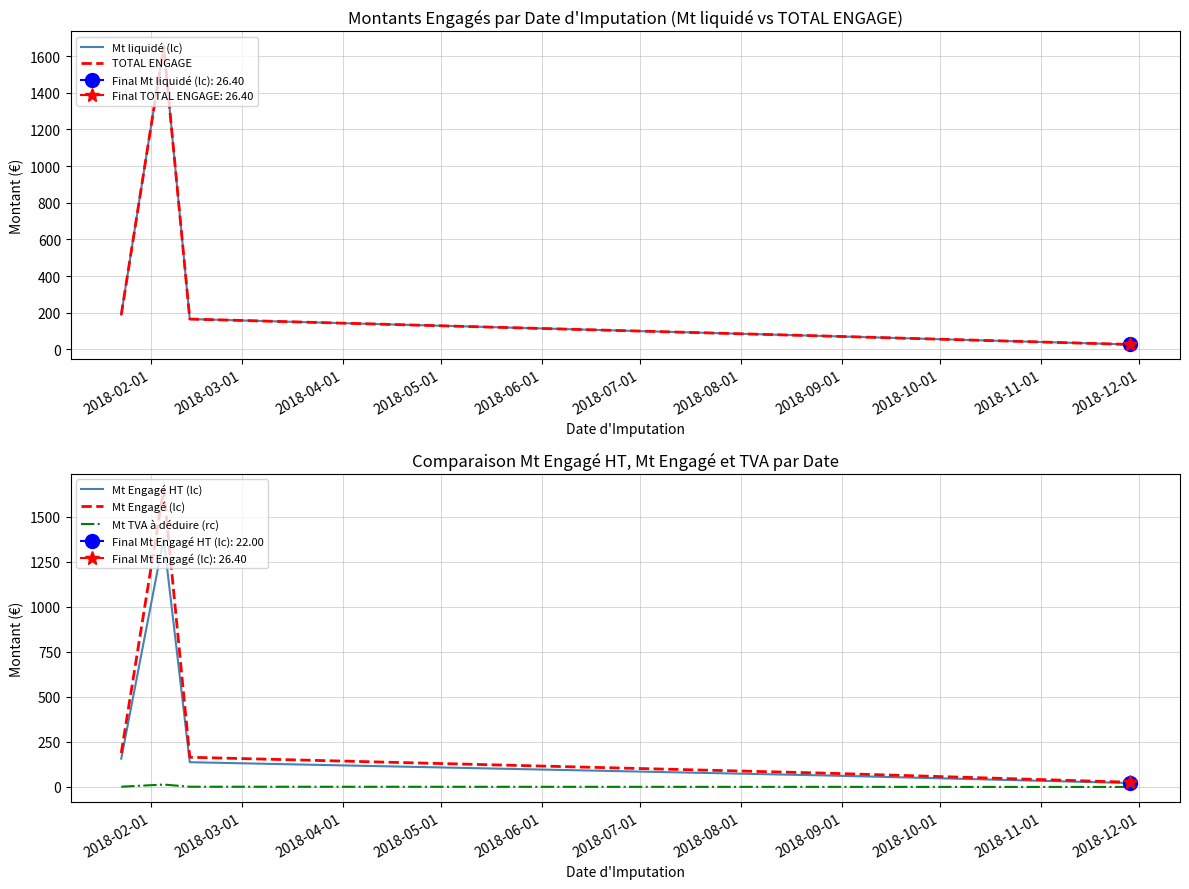

What is the value of the Mt TVA à déduire (rc) point at the 4th from the left?

0.6